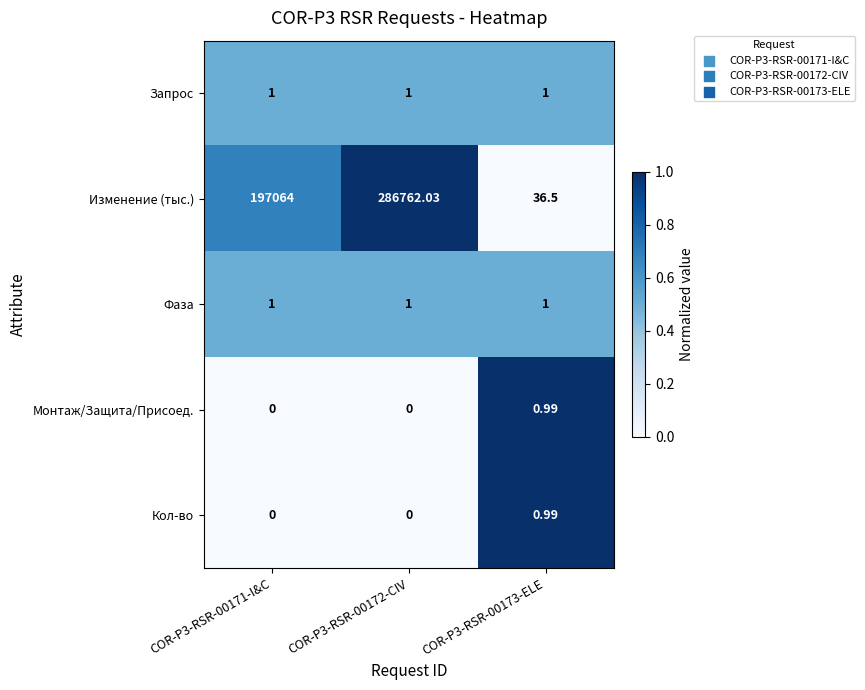

Is the value of Изменение (тыс.) at COR-P3-RSR-00172-CIV greater than the value of Запрос at COR-P3-RSR-00173-ELE?

Yes